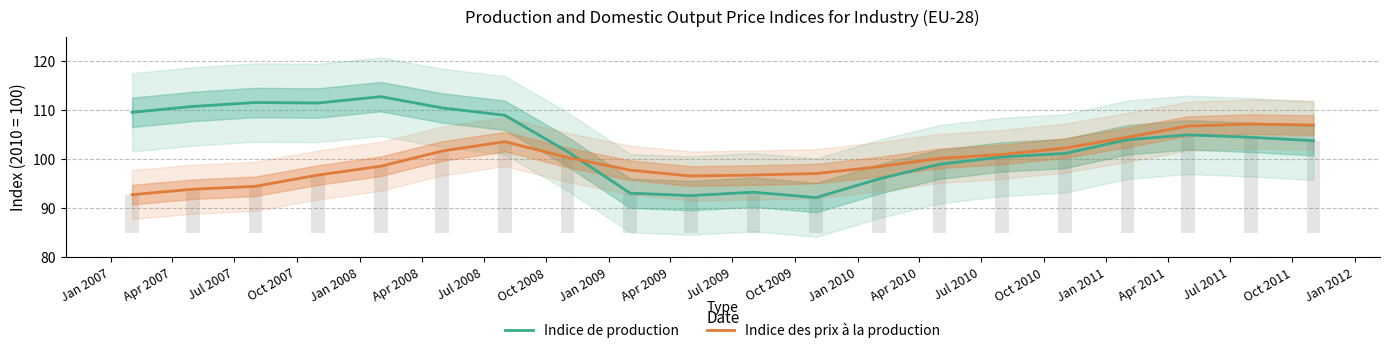

Reading left to right, extract all data points from this chart.

Indice de production: 109.6	110.8	111.6	111.5	112.8	110.5	109.0	101.6	93.1	92.6	93.3	92.2	96.0	99.0	100.5	101.2	104.0	105.0	104.5	103.8
Indice des prix à la production: 92.8	93.9	94.5	96.8	98.6	101.7	103.6	100.4	97.8	96.6	96.8	97.1	98.5	100.2	101.0	102.3	104.5	106.8	107.2	107.0